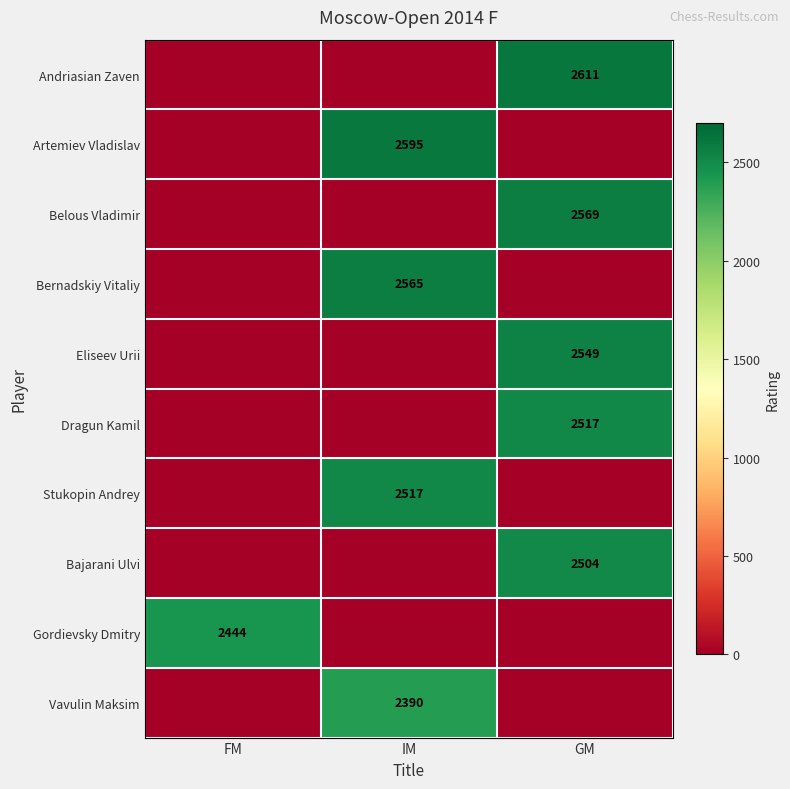

The value of Gordievsky Dmitry at FM is 2444. True or false?

True